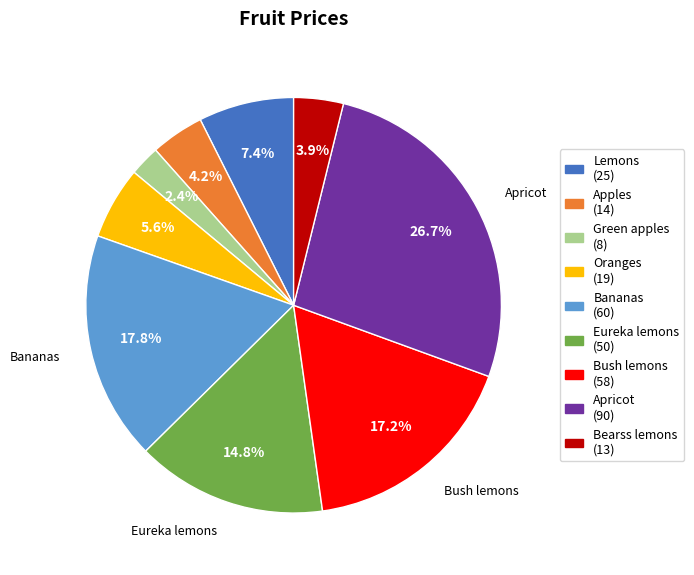

Is there a majority slice in this chart?

No